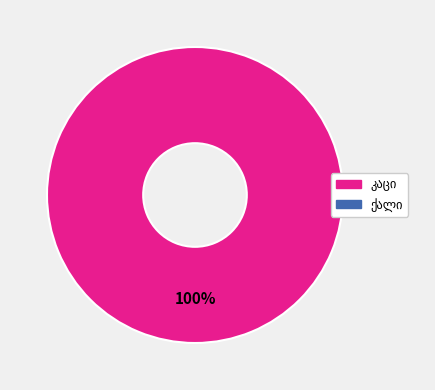

Is there a majority slice in this chart?

Yes